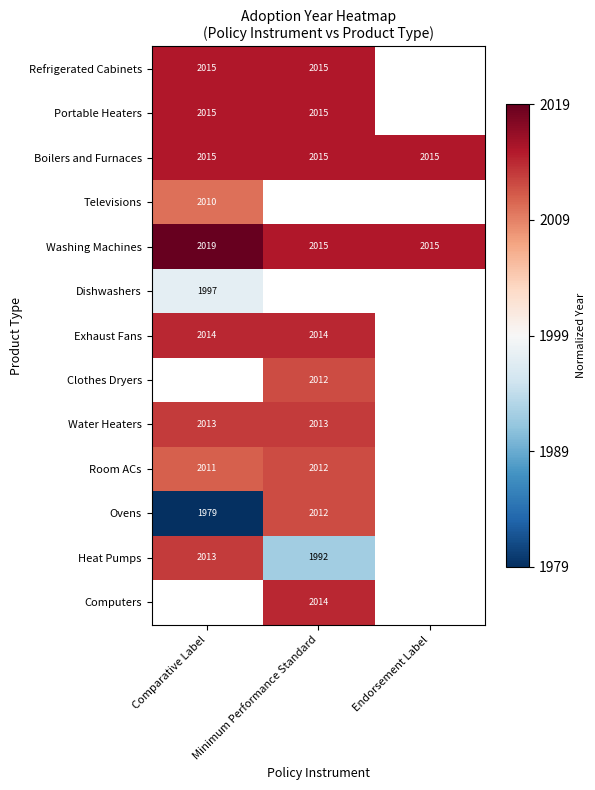

Which has a higher value, Comparative Label or Minimum Performance Standard?

Comparative Label